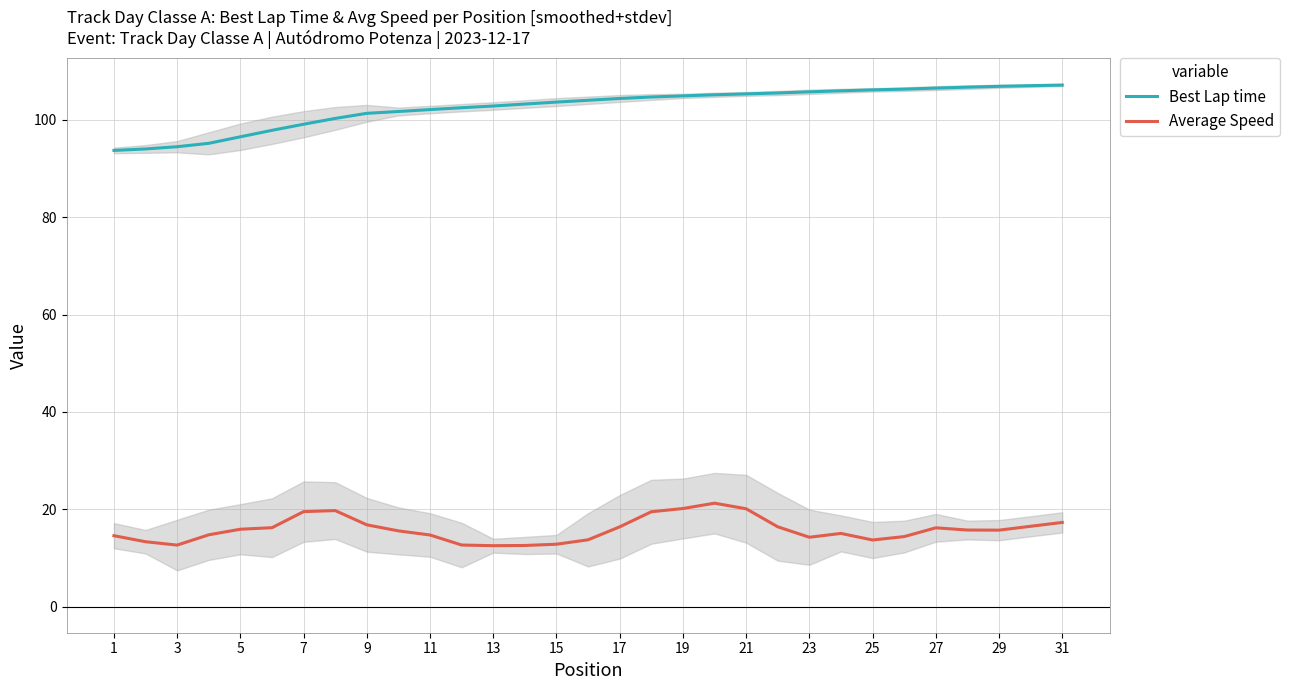

What is the lowest value of the Best Lap time series?

93.7